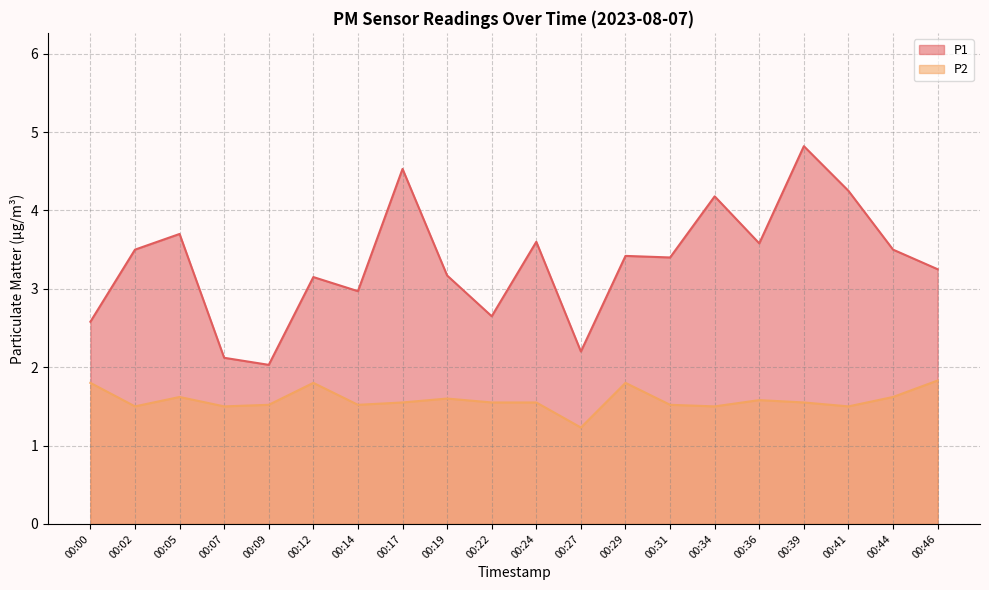

True or false: P2 and P1 cross at least once.

False